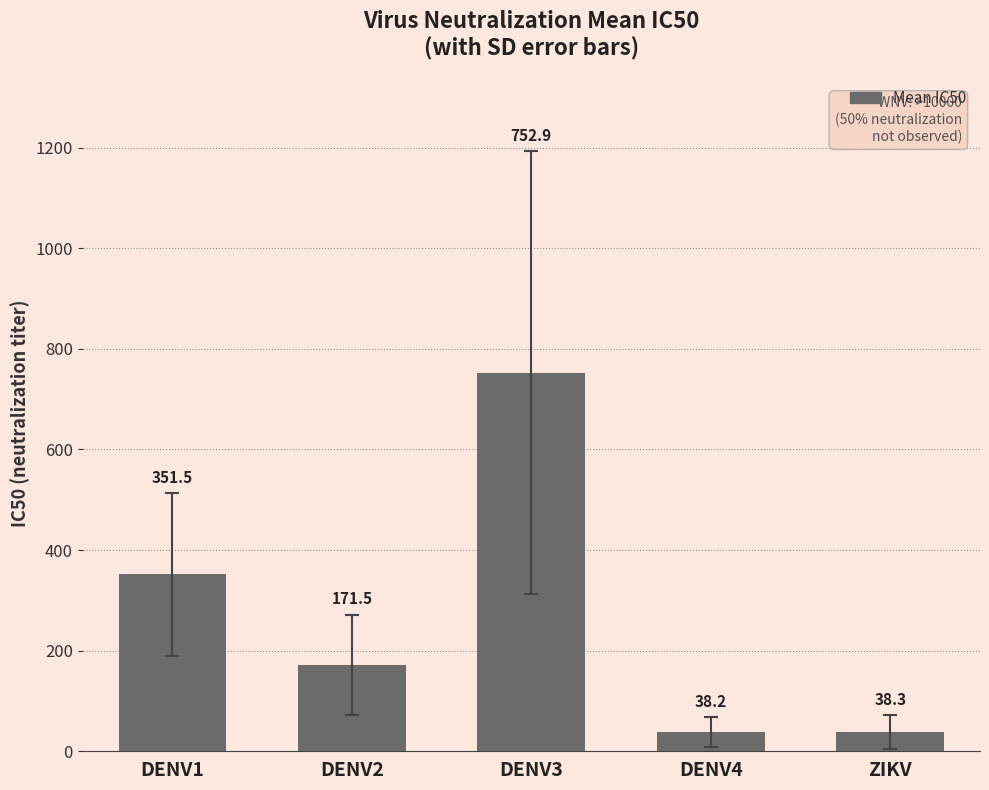

Approximately how many times larger is the value at DENV4 compared to DENV3?

0.1